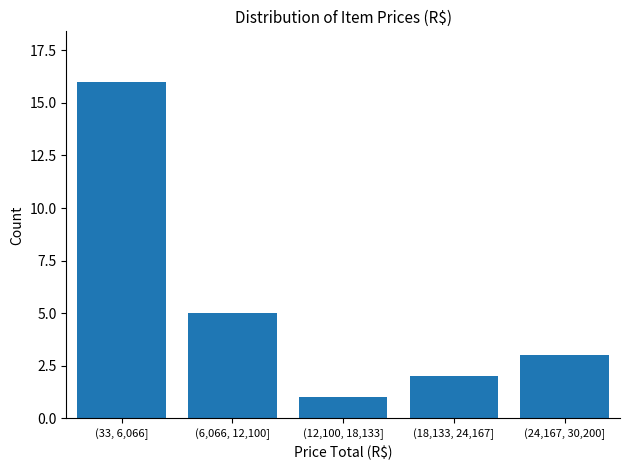

Reading right to left, list all the values displayed in this chart.

(24,167, 30,200]=3	(18,133, 24,167]=2	(12,100, 18,133]=1	(6,066, 12,100]=5	(33, 6,066]=16